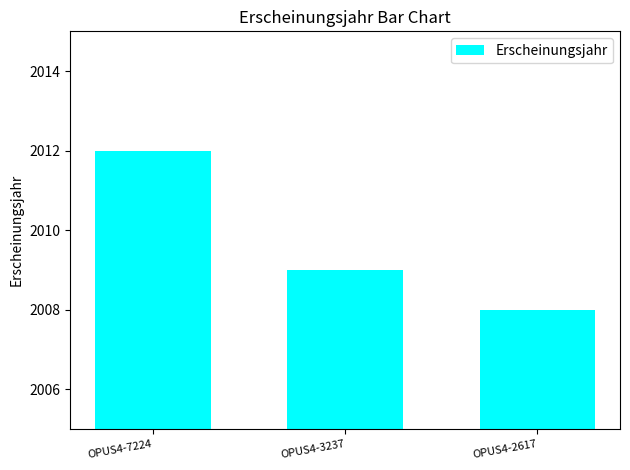

At which label is the value closest to 2010?

OPUS4-3237